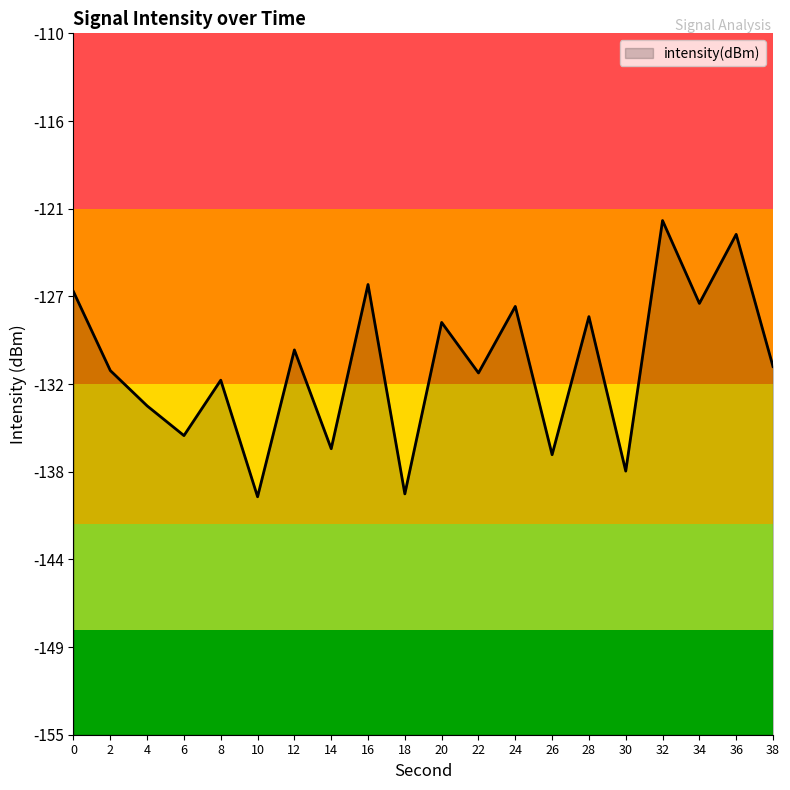

How many points are lower than both their immediate neighbors (excluding endpoints)?

8